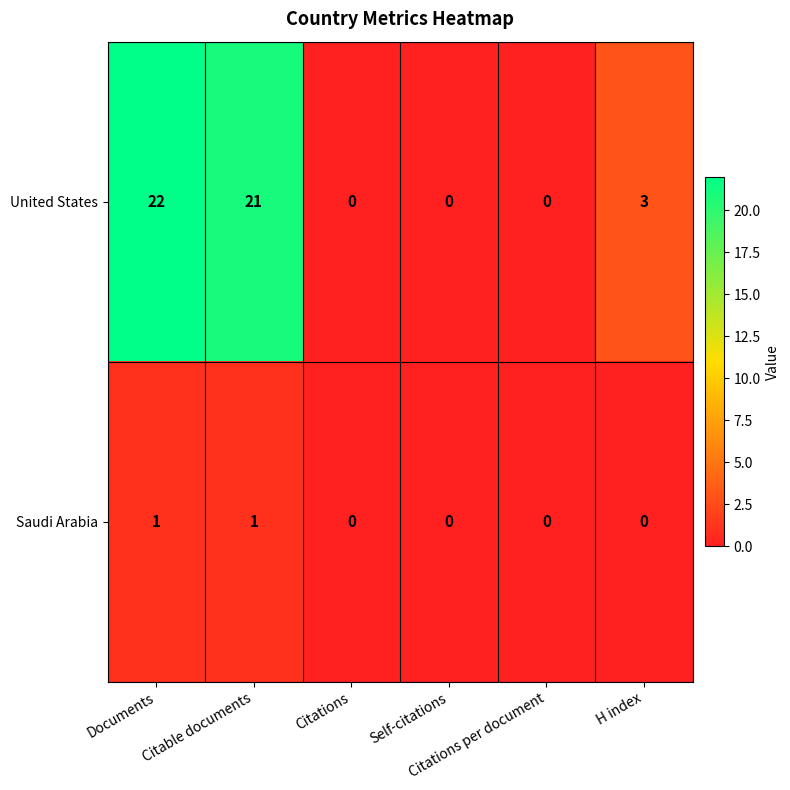

Rank the series by their average value, from lowest to highest.

Saudi Arabia, United States